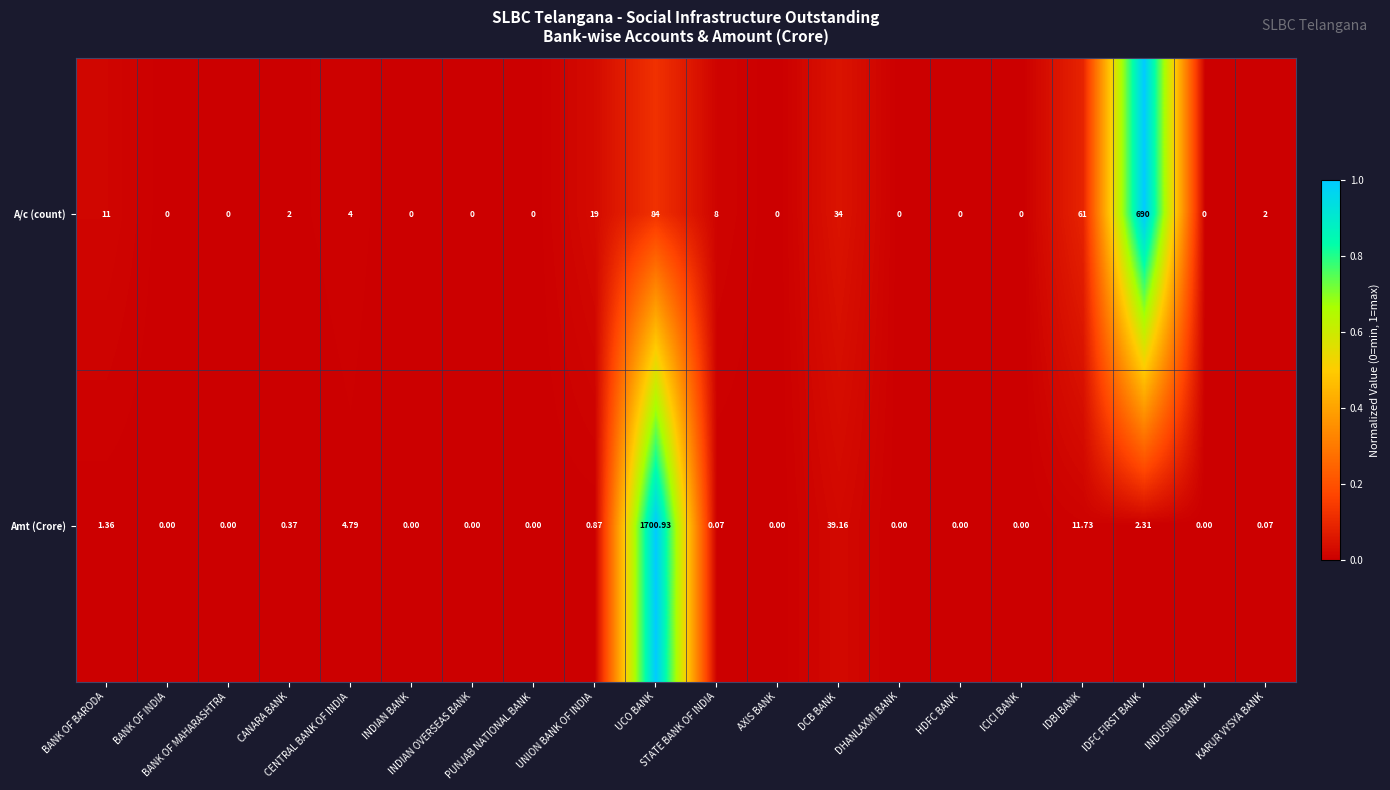

List the series in order of their overall mean, lowest first.

A/c (count), Amt (Crore)